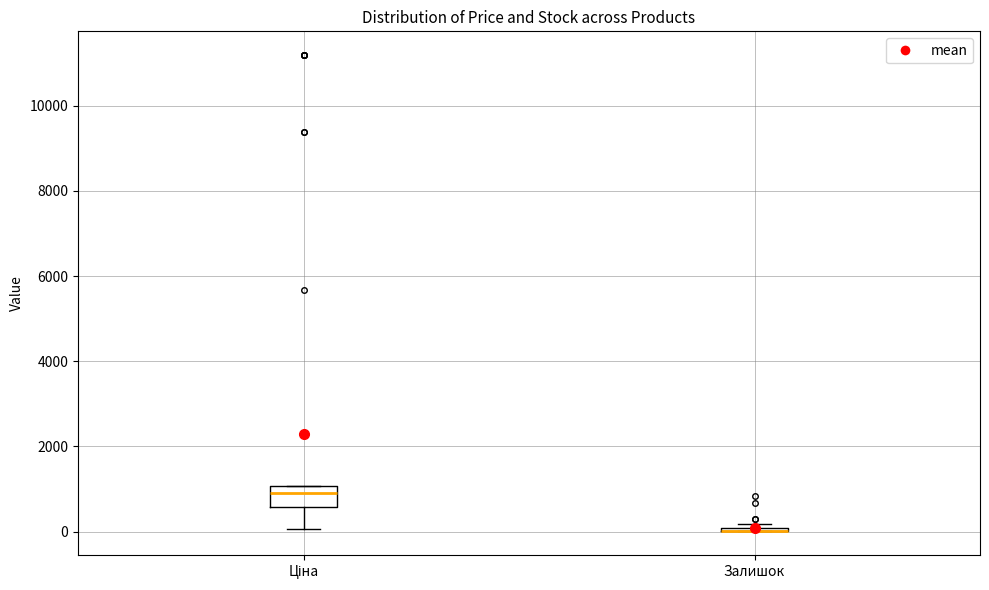

Reading left to right, read every box against the y-axis: the position of its median line, the range the box covers, and the ends of its whiskers. The values are not printed on the chart, so give them approximately, as read against the axis.

Ціна: median 800, box 600 to 1000, whiskers 0 to 1000
Залишок: box collapsed to a line at 0, whiskers 0 to 200